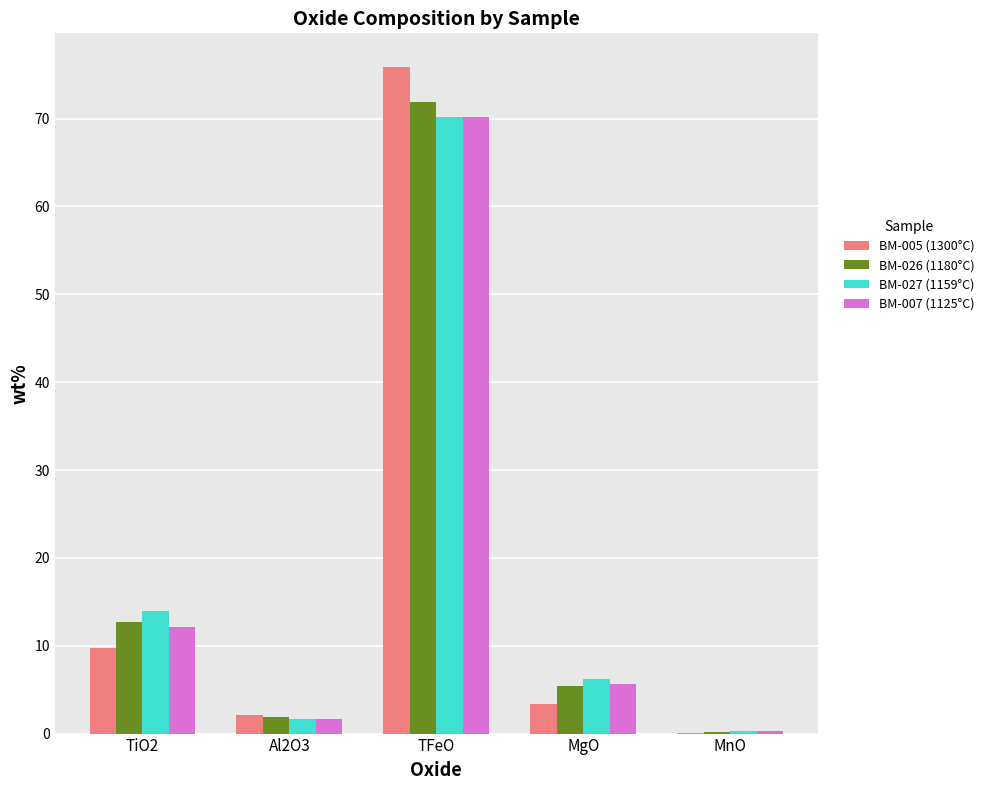

Reading right to left, list all the values displayed in this chart.

BM-005 (1300°C): 0.1	3.3	75.9	2.1	9.8
BM-026 (1180°C): 0.2	5.4	71.9	1.9	12.7
BM-027 (1159°C): 0.3	6.2	70.2	1.7	14.0
BM-007 (1125°C): 0.3	5.7	70.2	1.6	12.2